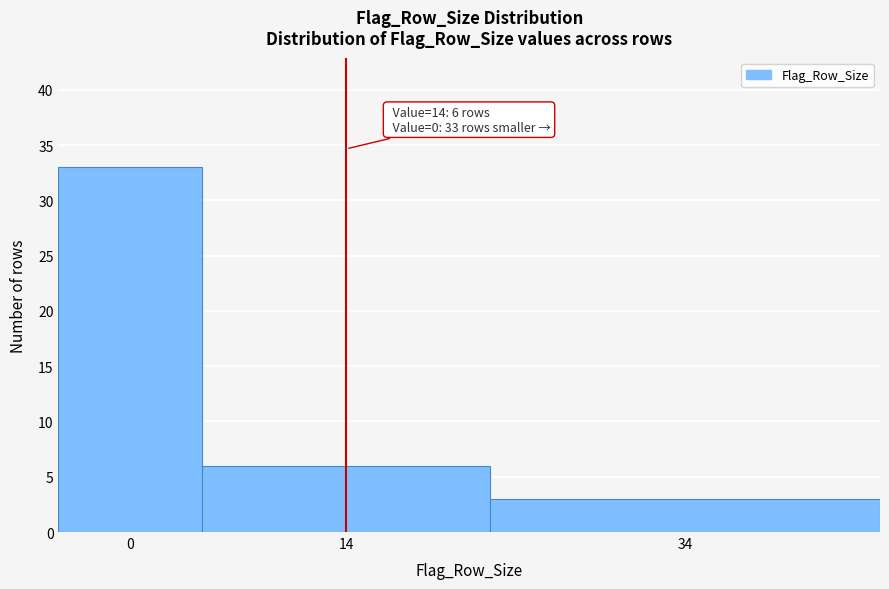

Reading left to right, transcribe all the data shown in this chart.

0=33	14=6	34=3